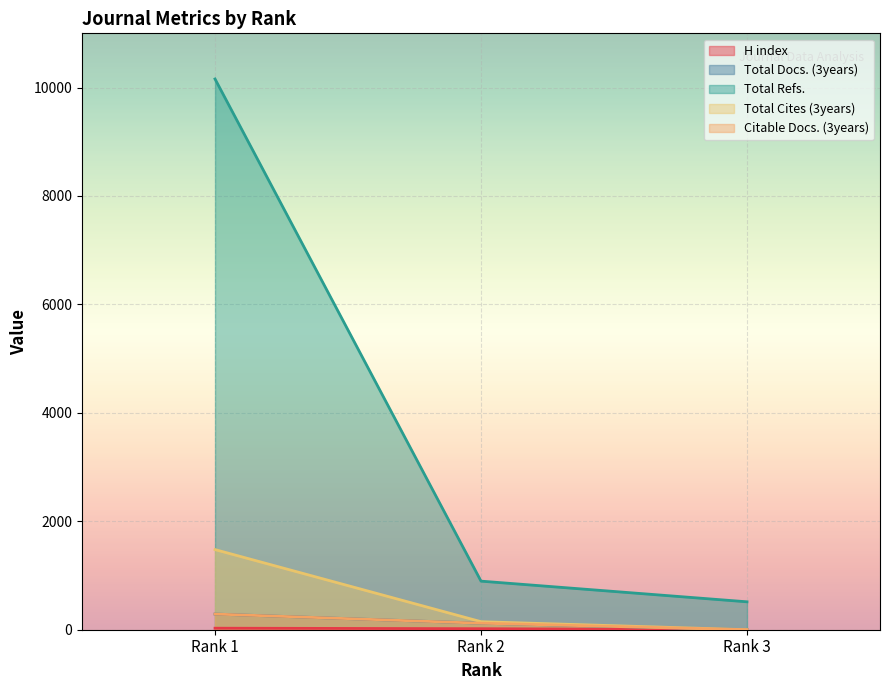

What is the difference between the maximum and second lowest values in the Total Cites (3years) series?

1330